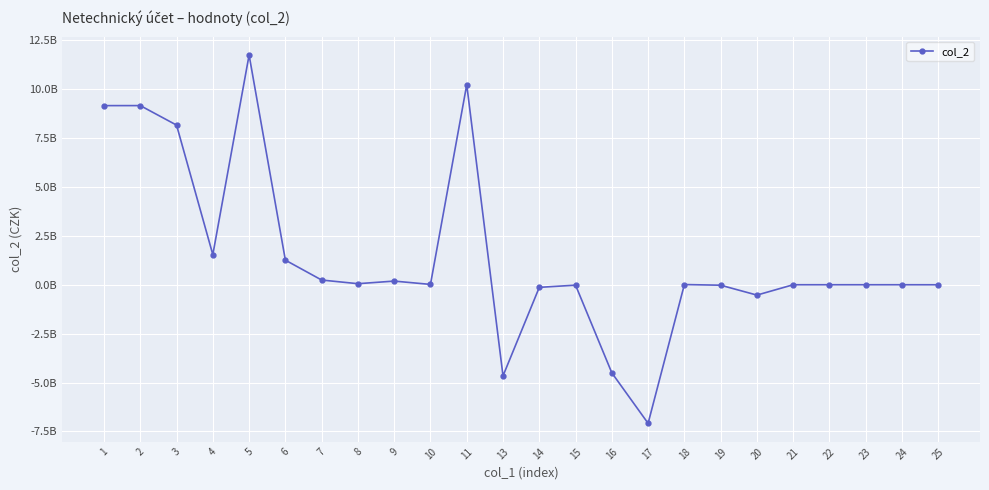

Is it true that the value at 11 is 16722408219.3?

False